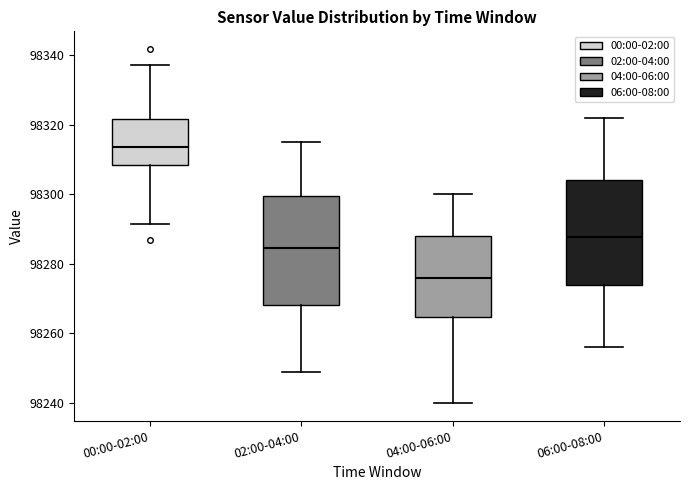

Reading left to right, read every box against the y-axis: the position of its median line, the range the box covers, and the ends of its whiskers. The values are not printed on the chart, so give them approximately, as read against the axis.

00:00-02:00: median 98314, box 98308 to 98322, whiskers 98292 to 98338
02:00-04:00: median 98284, box 98268 to 98300, whiskers 98250 to 98316
04:00-06:00: median 98276, box 98264 to 98288, whiskers 98240 to 98300
06:00-08:00: median 98288, box 98274 to 98304, whiskers 98256 to 98322